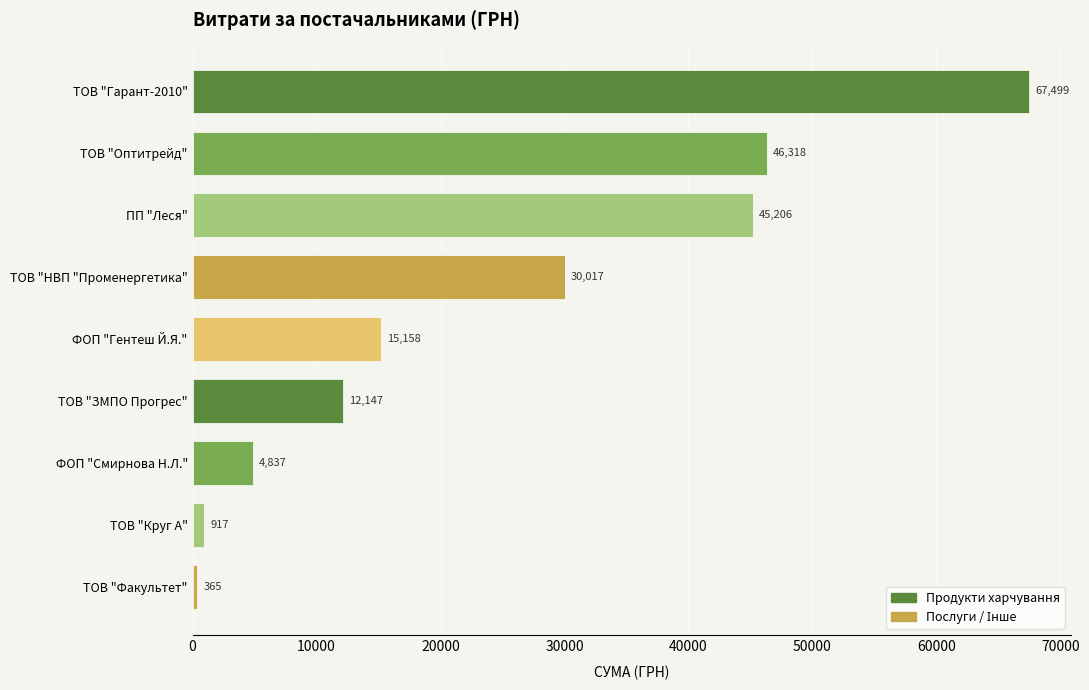

What value does the data have at ТОВ "Оптитрейд"?

46318.3